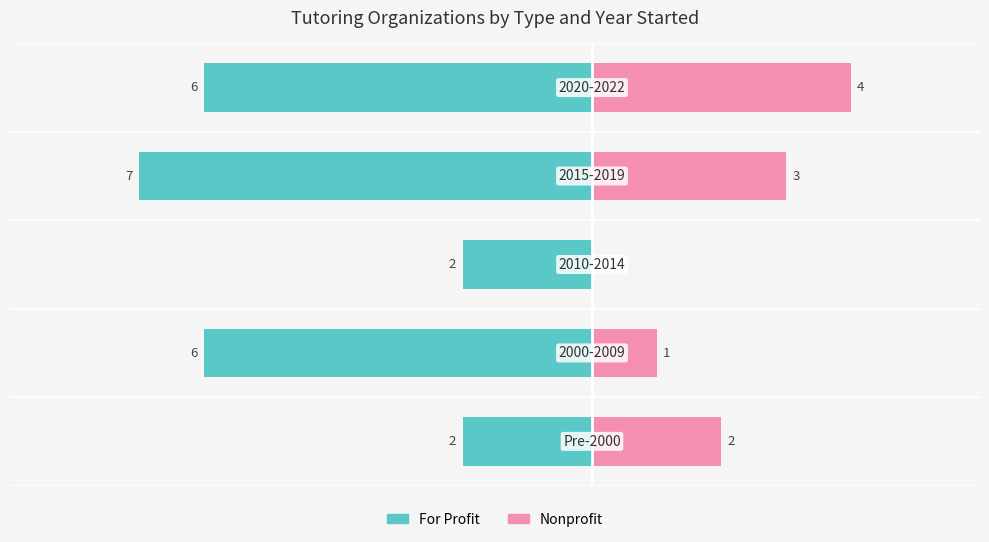

How many bars are there in total?

10